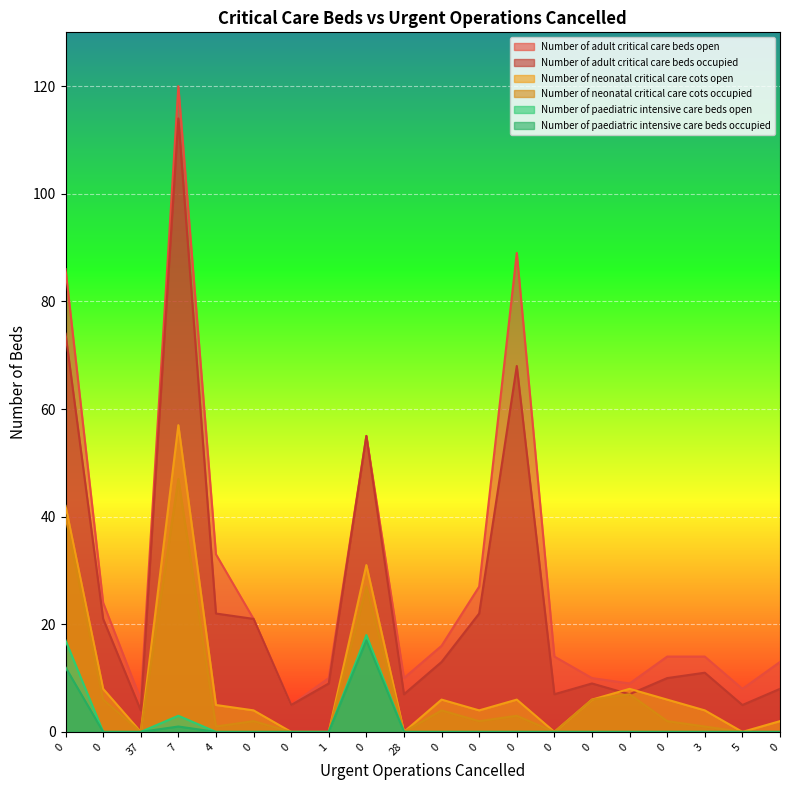

List the labels in order of Number of neonatal critical care cots occupied value, largest first.

7, 0, 0, 0, 0, 0, 0, 0, 0, 0, 0, 4, 3, 37, 0, 1, 28, 0, 5, 0